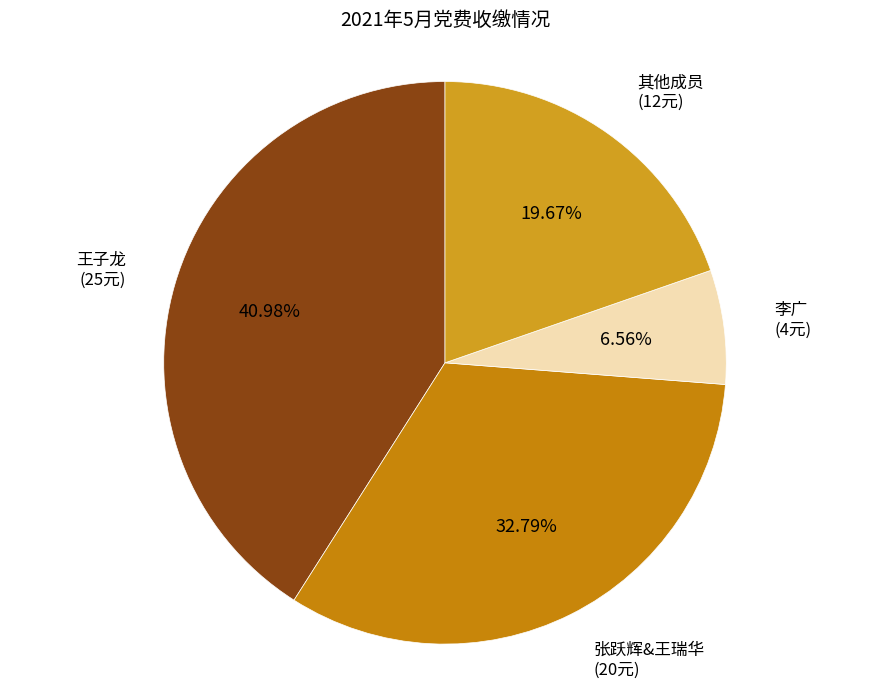

Which category has the biggest portion of the pie?

王子龙